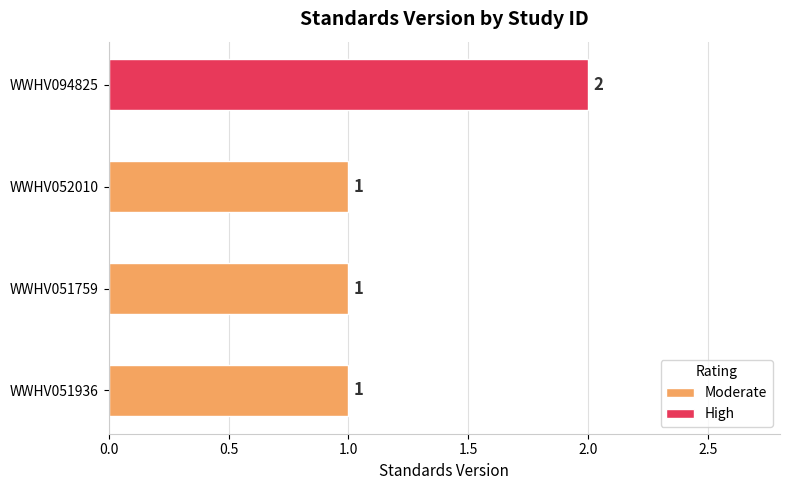

What is the sum of the values at WWHV094825 and WWHV051759?

3